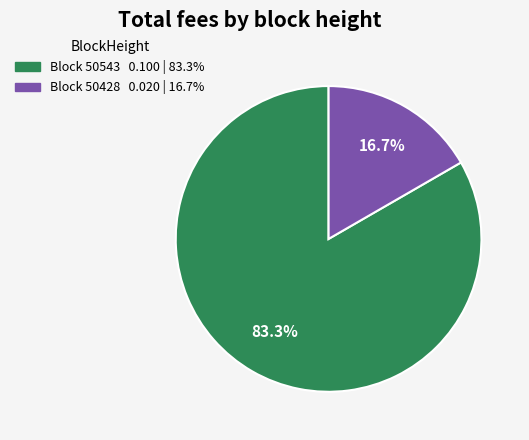

Does any single category account for the majority?

Yes